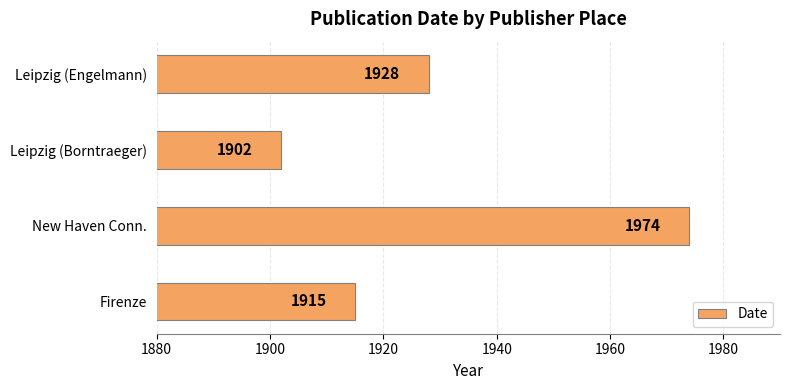

How many distinct data groups are displayed?

1